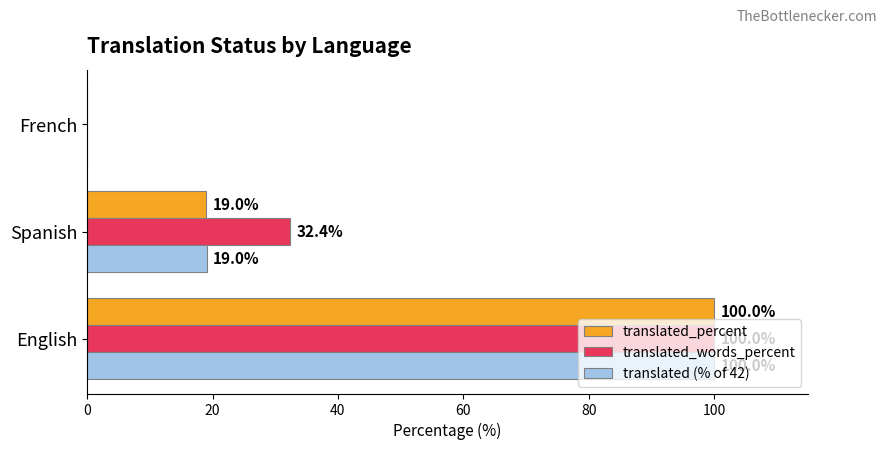

What is the total value across all series at English?

300.0